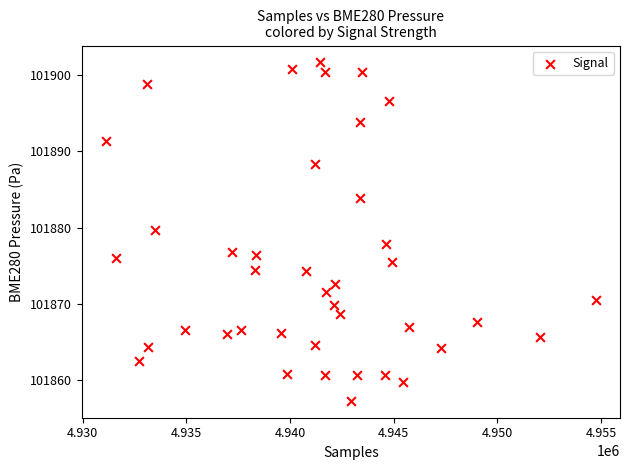

What is the range of X values (max minus min)?

23605.0